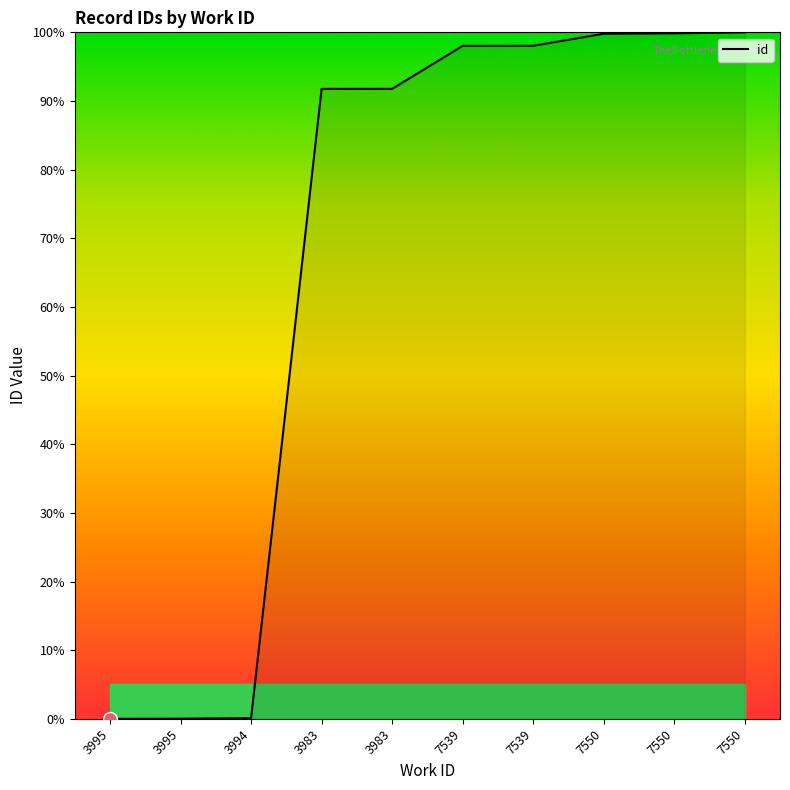

How many lines are shown in the chart?

1